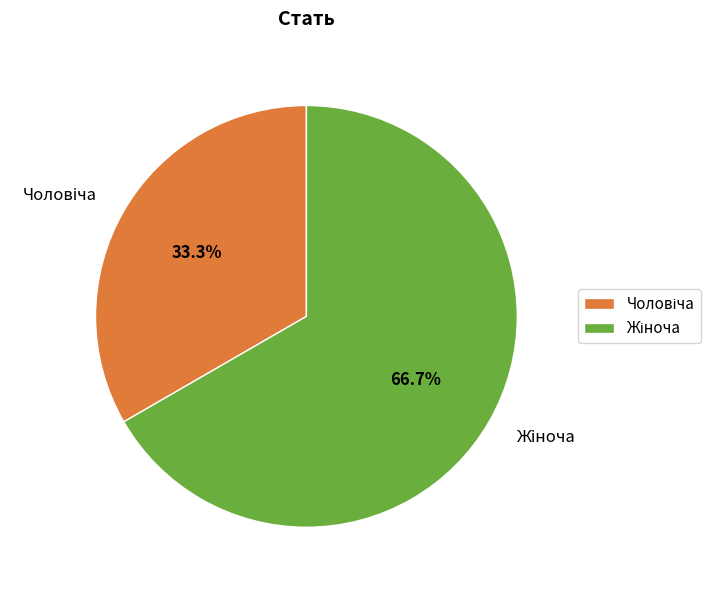

Does any single category account for the majority?

Yes